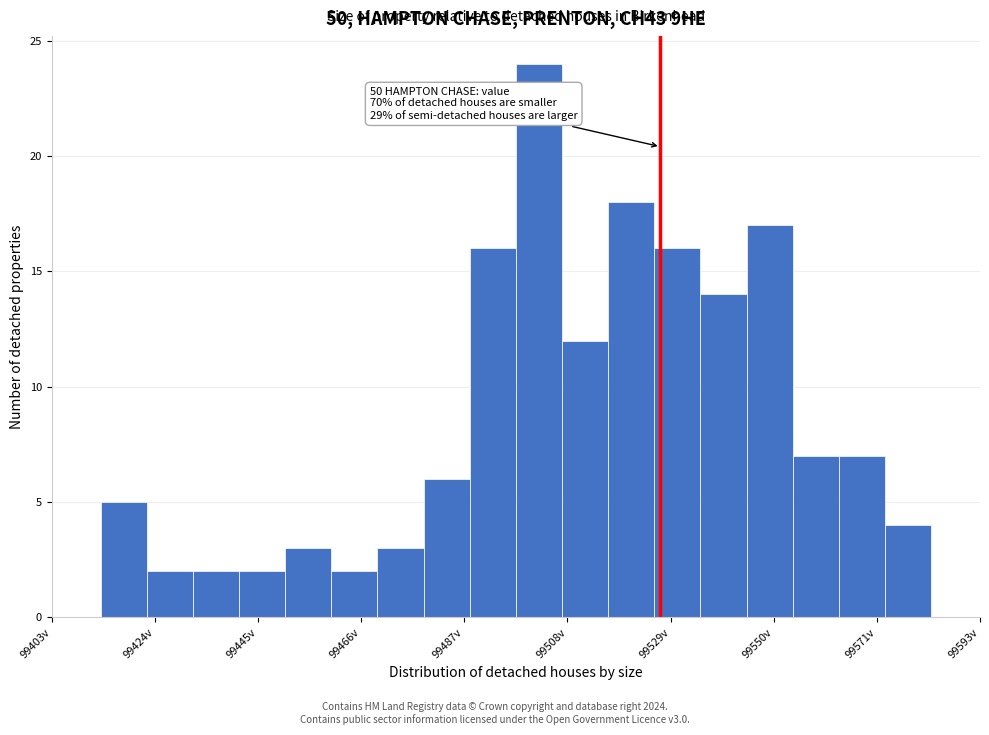

Around what value on the x-axis is the tallest bar? Give the approximate position of its centre, as read against the axis.

99505